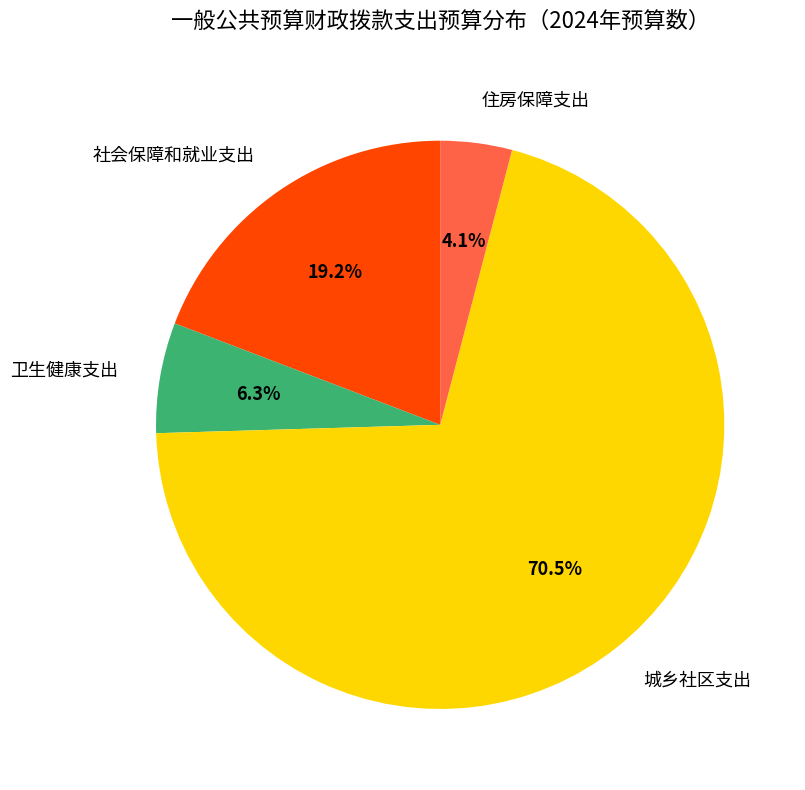

How many slices are in this pie chart?

4